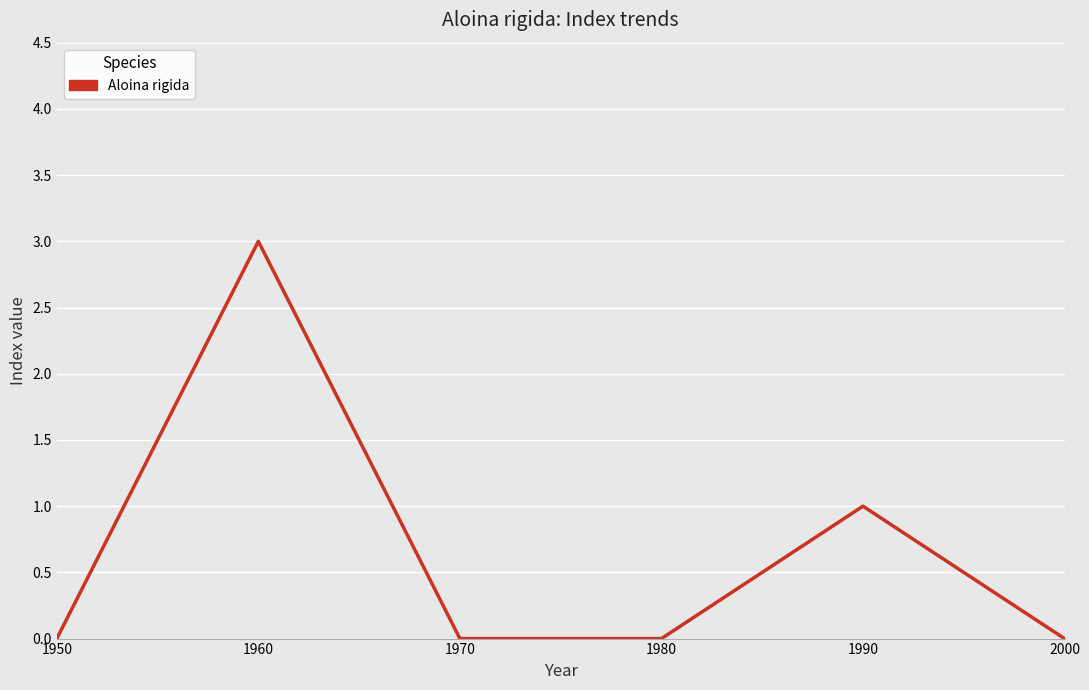

The value at 2000 is 1. True or false?

False